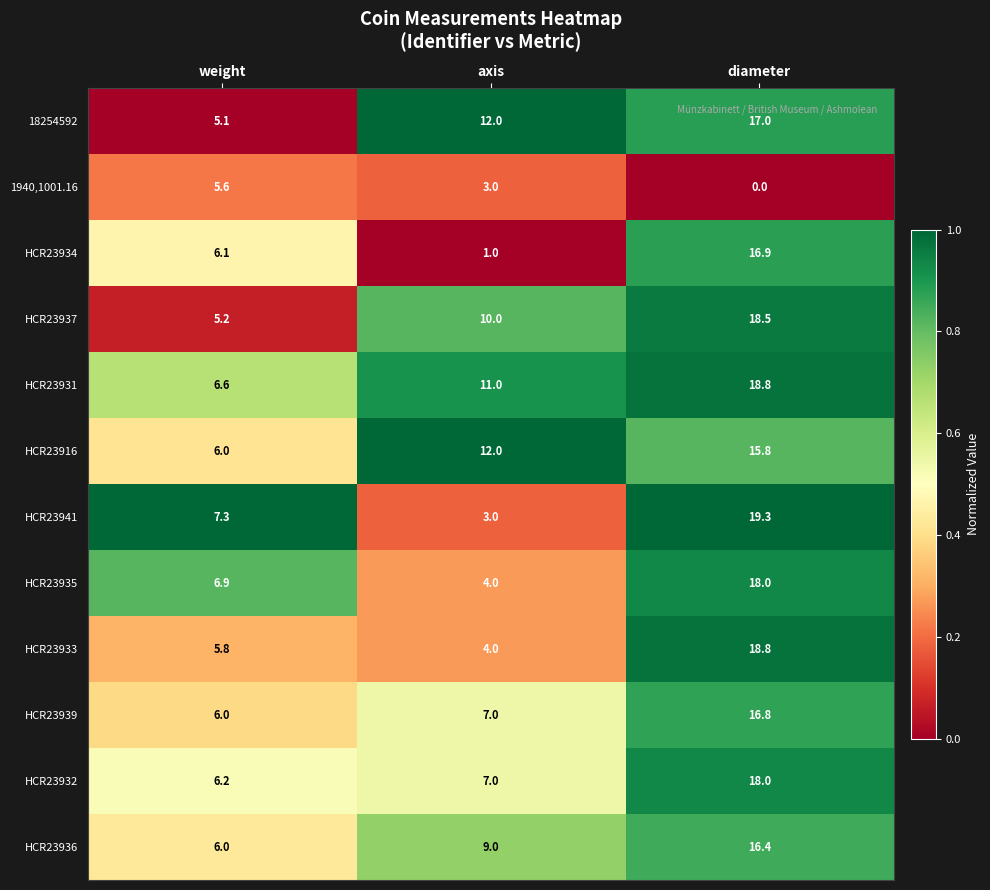

The value of HCR23937 at axis is 14.1. True or false?

False